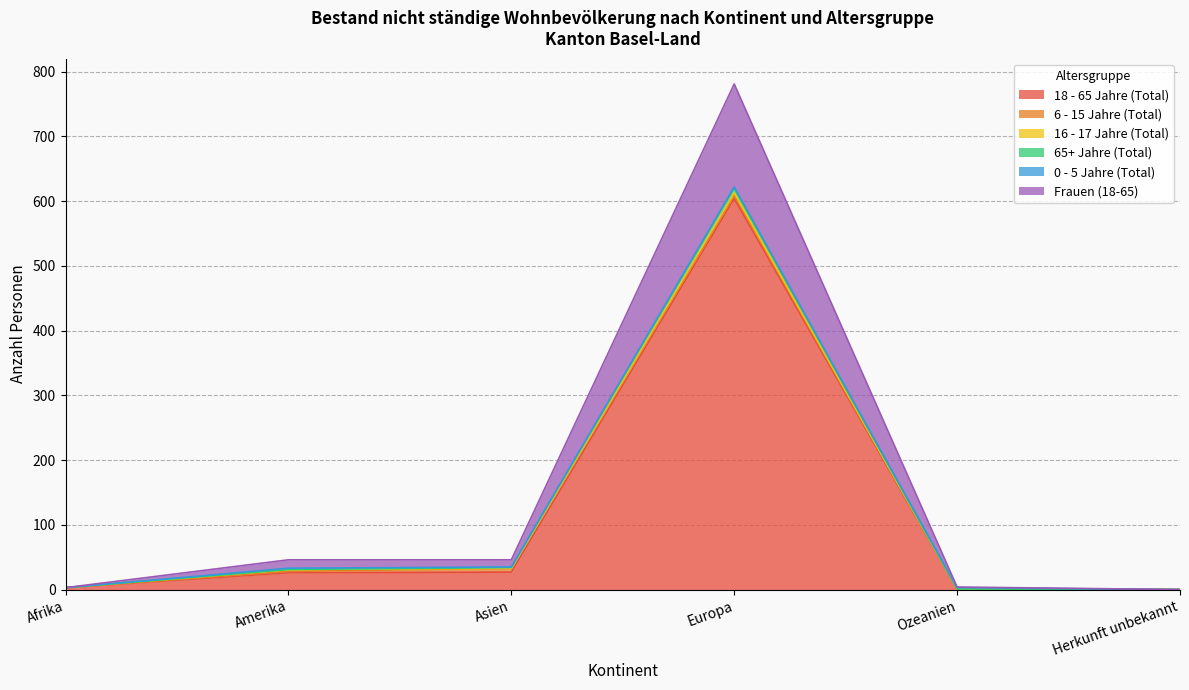

Where does the 18 - 65 Jahre (Total) series first go above 26?

Asien